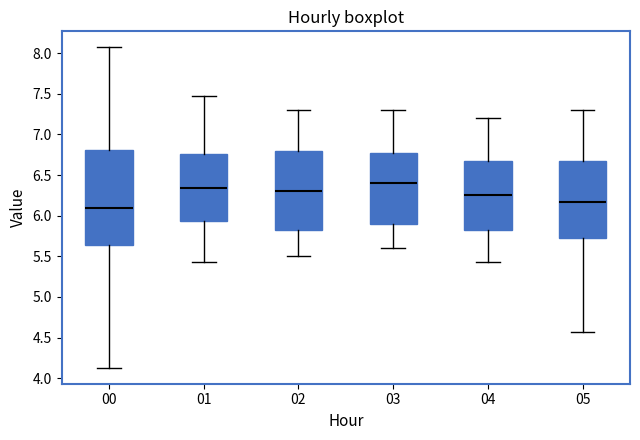

Where does the lower whisker of the box at x = 01 end on the y-axis? The values are not printed on the chart, so give them approximately, as read against the axis.

5.45